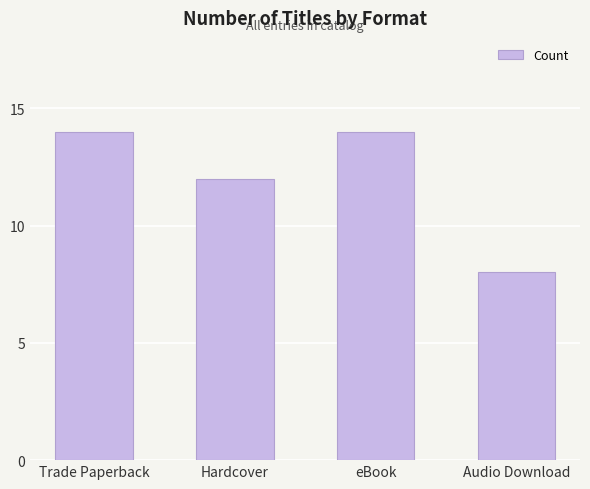

Reading left to right, extract all data points from this chart.

14	12	14	8